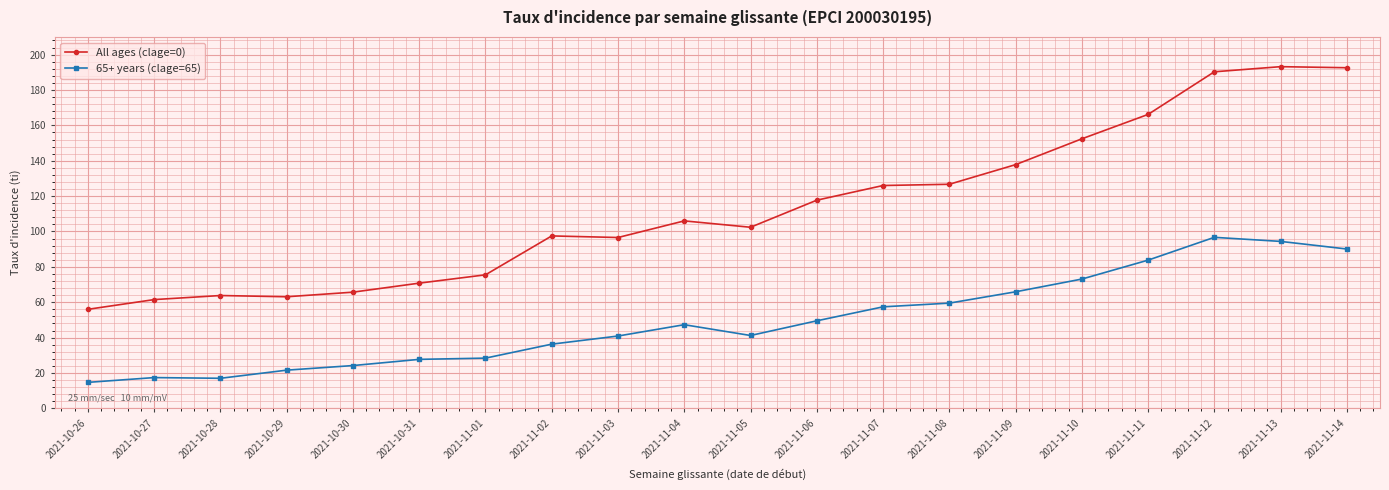

The 65+ years (clage=65) series shows 27.7 at 2021-10-31. True or false?

True